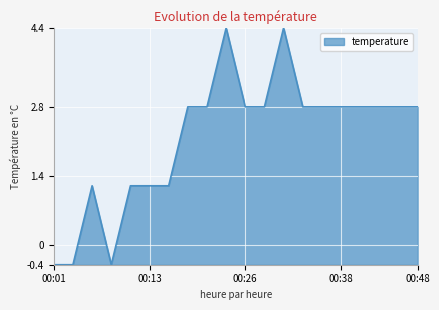

What is the maximum value shown in the chart?

4.4